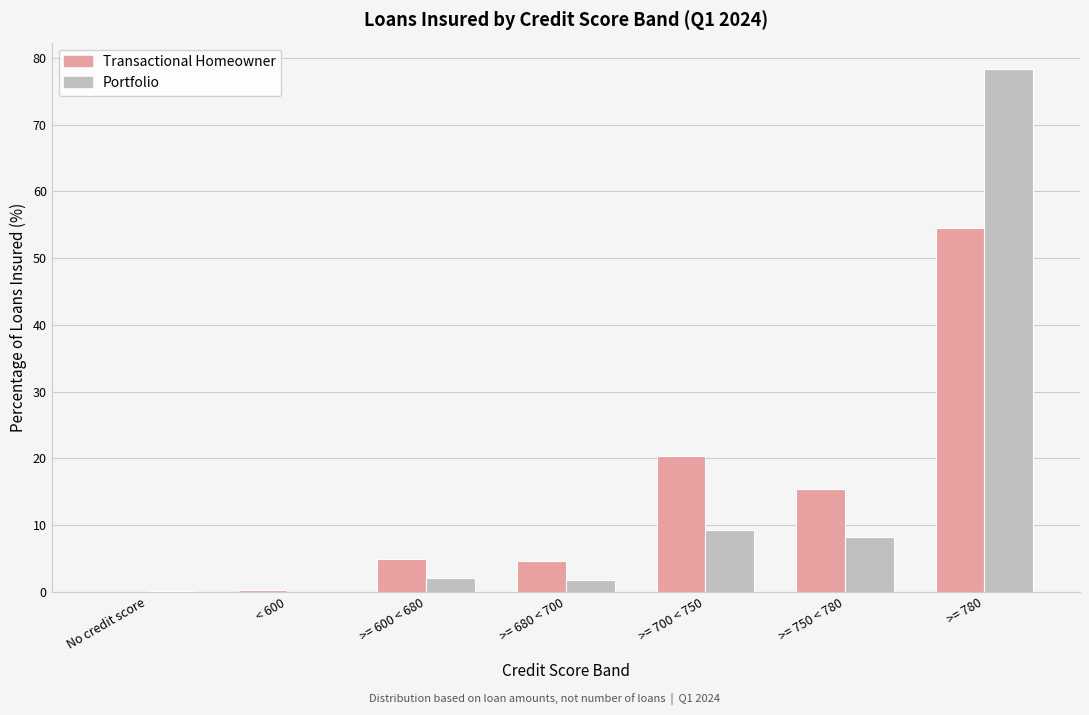

What value does the Transactional Homeowner series have at >= 780?

54.5